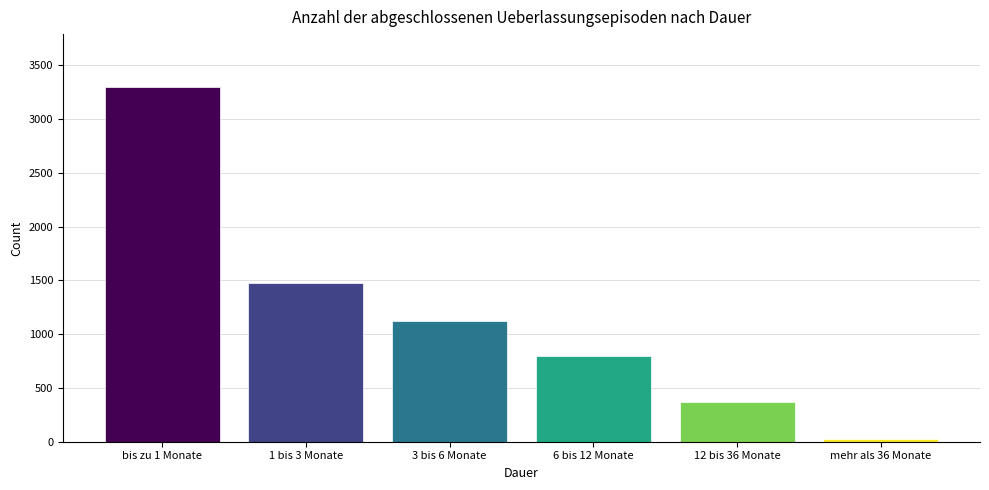

The value at mehr als 36 Monate is 28. True or false?

True